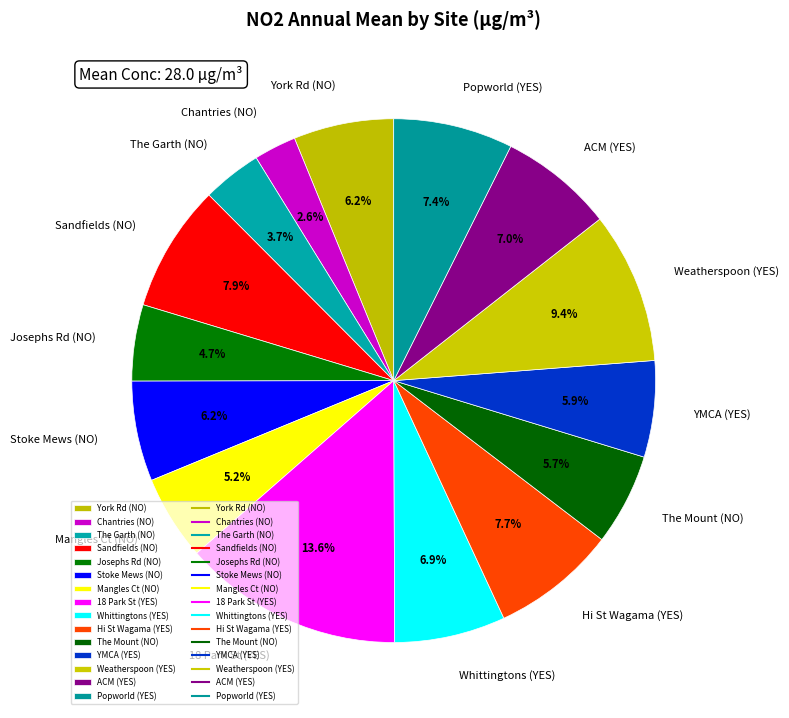

Approximately how many times larger is the value at Sandfields (NO) compared to Weatherspoon (YES)?

0.8